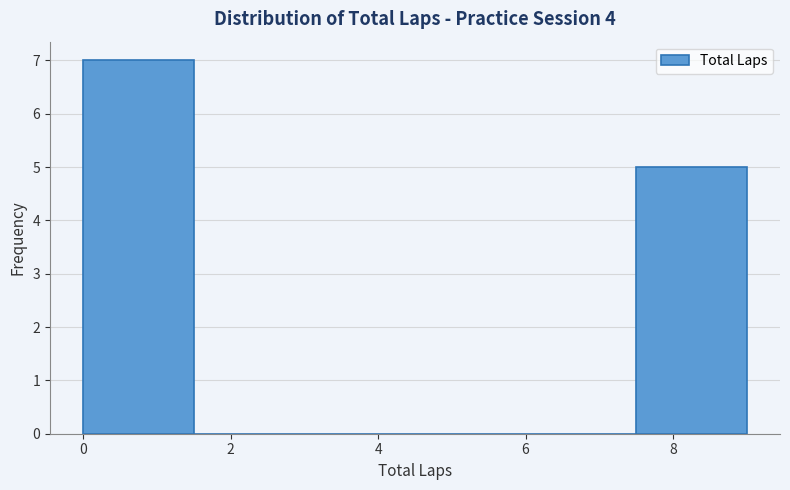

Over which range of the x-axis is the bar tallest?

0.0 to 1.5